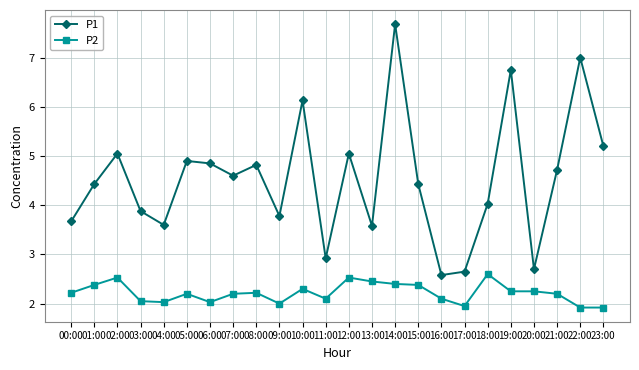

The value of P1 at 17:00 is 3.8. True or false?

False